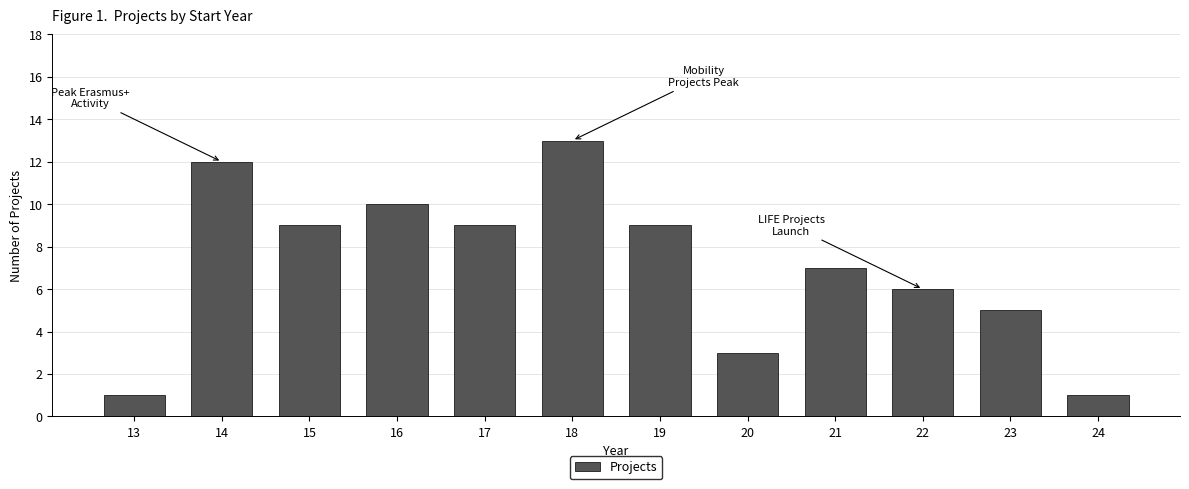

Reading left to right, extract all data points from this chart.

1	12	9	10	9	13	9	3	7	6	5	1